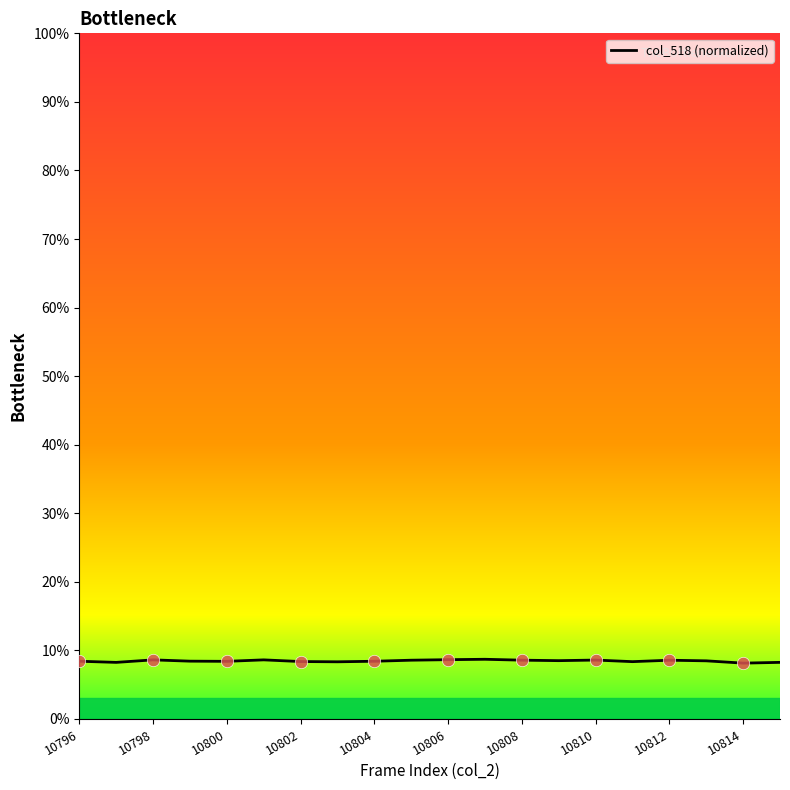

What is the maximum value shown in the chart?

8.7